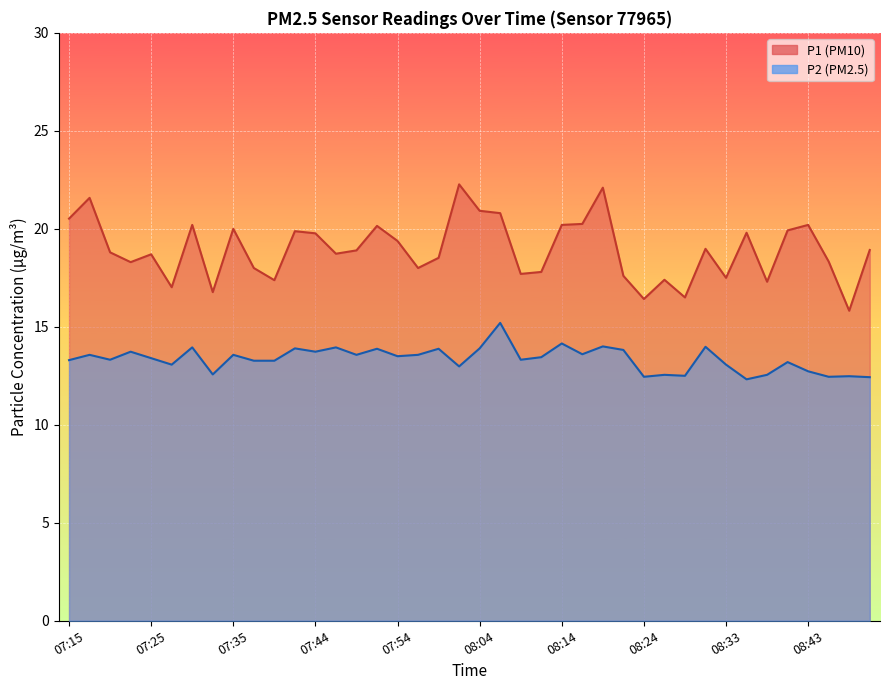

Which series has the largest total across all categories?

P1 line